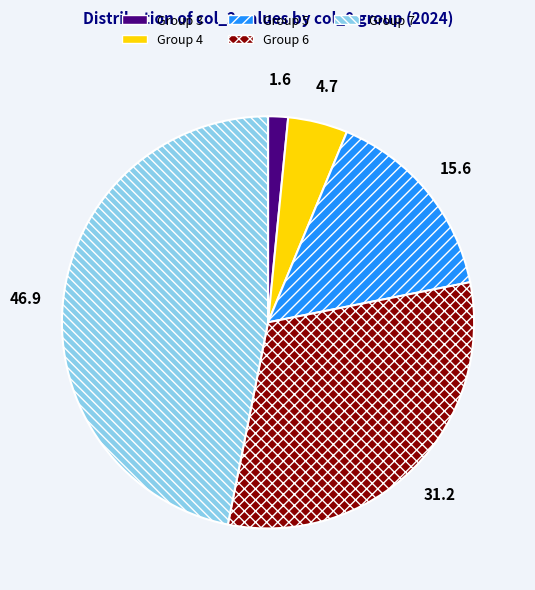

Count the number of slices in the pie.

5